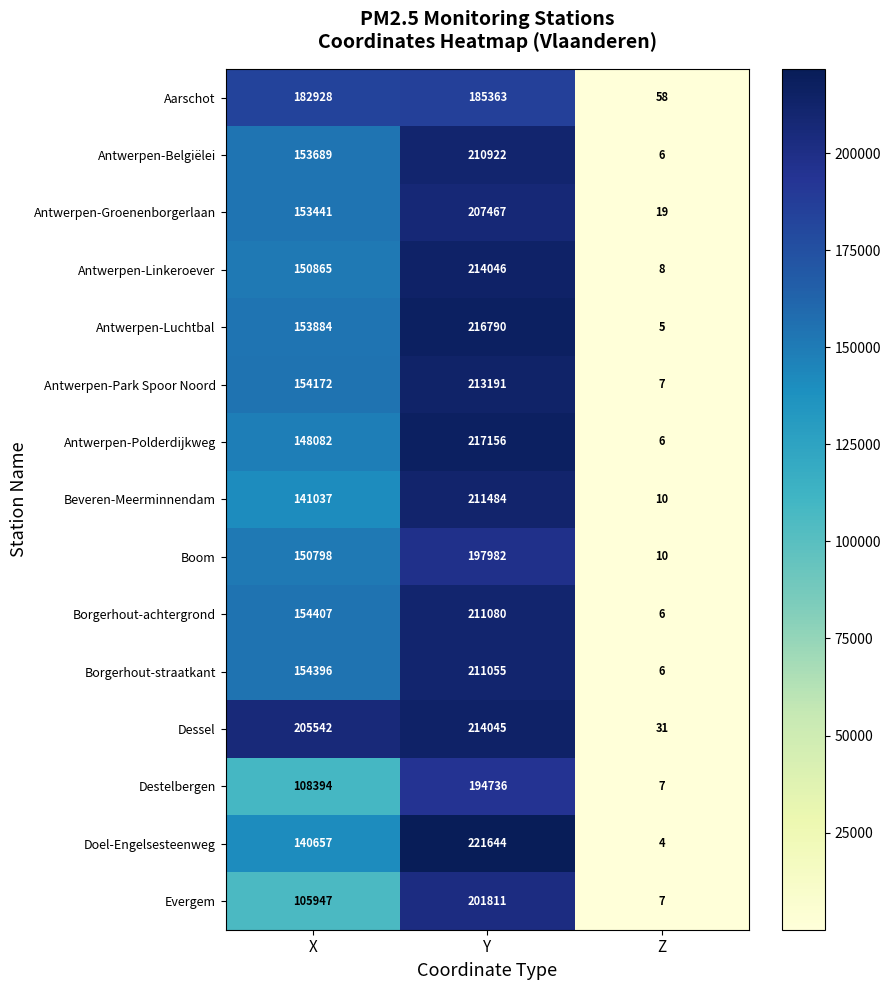

Count the Borgerhout-straatkant values in the range 6 to 211055.

3